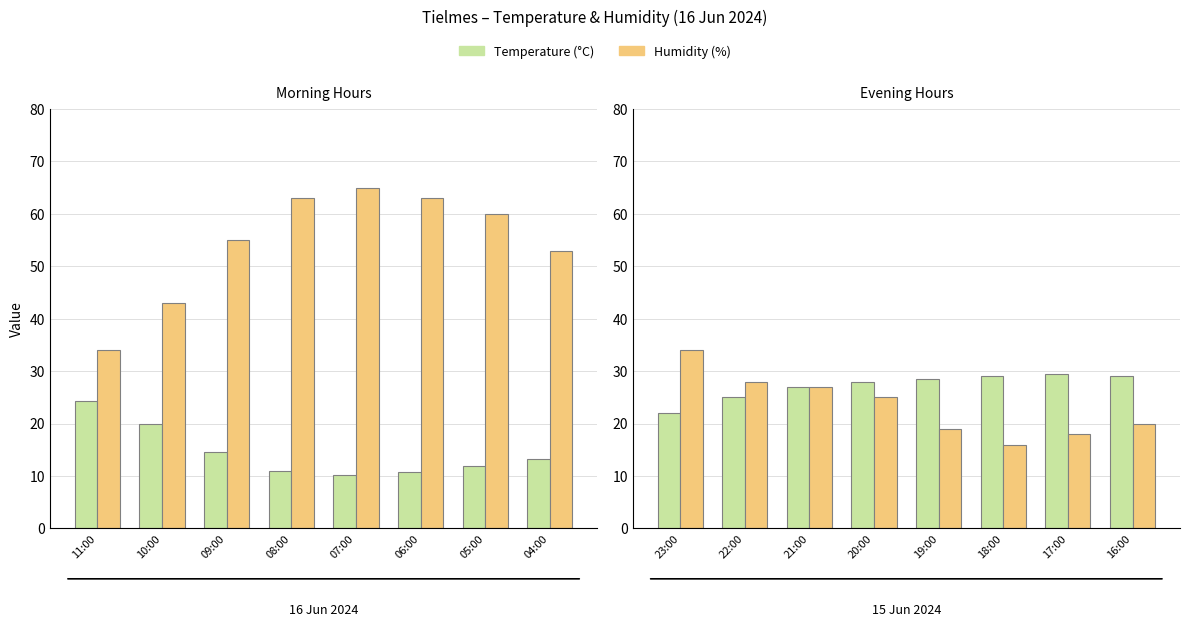

List the series in order of their peak value, lowest first.

Temperature (°C), Humidity (%)